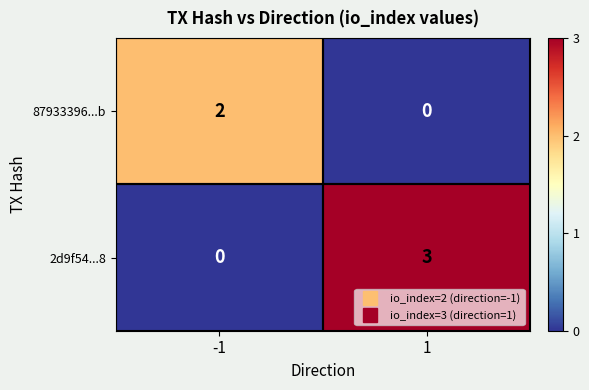

Rank the series by their average value, from highest to lowest.

2d9f54...8, 87933396...b